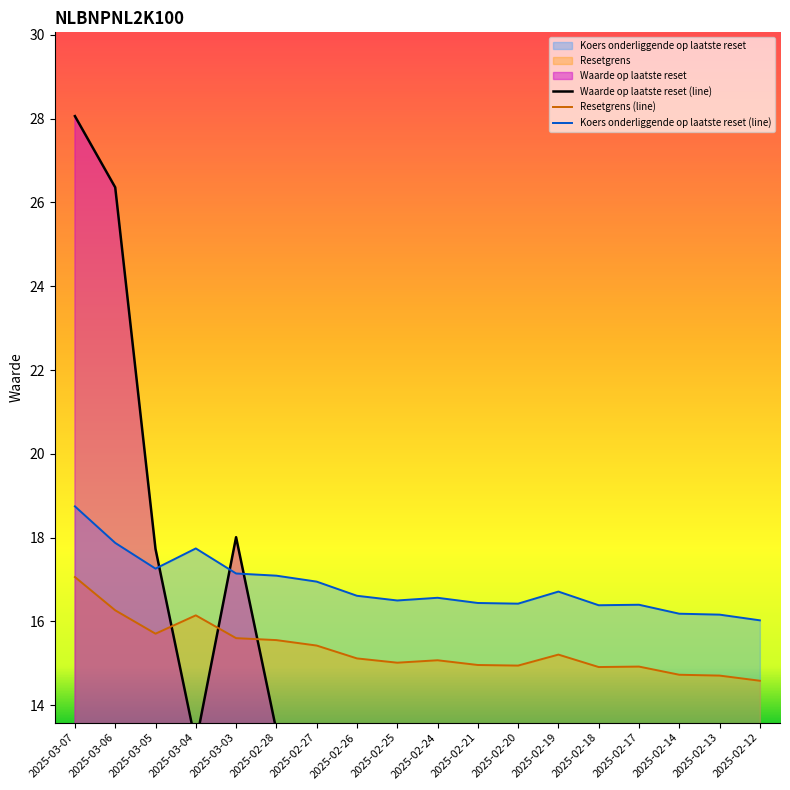

Does the chart have visible grid lines?

No